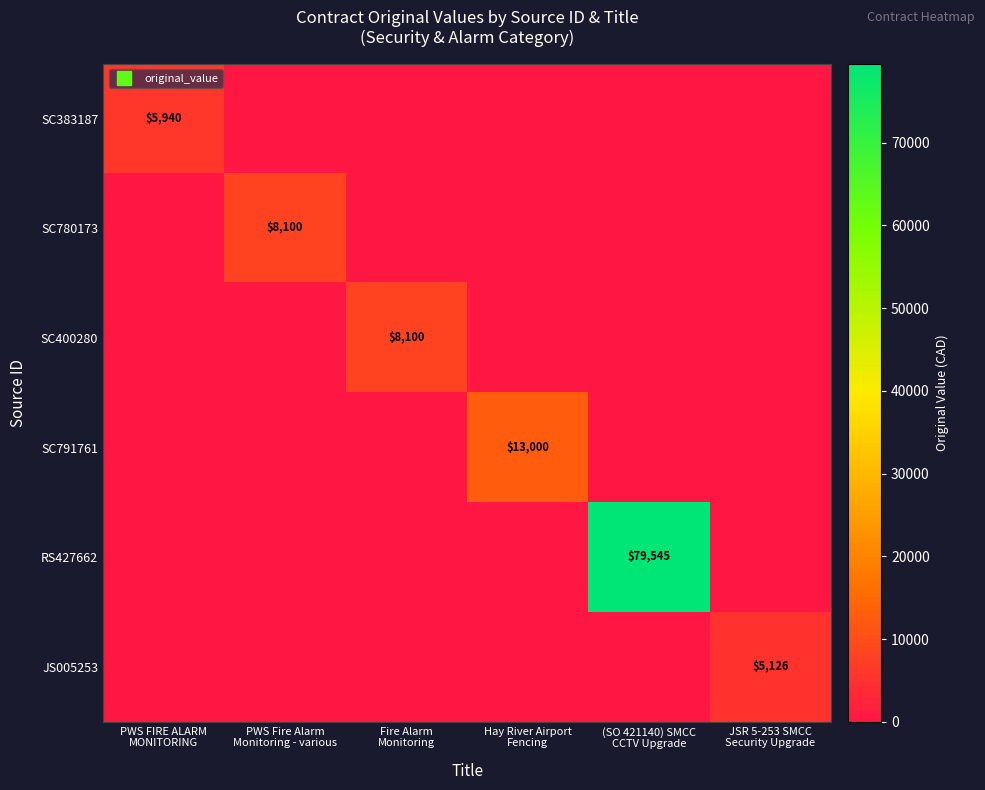

What is the difference between the highest and lowest values at Fire Alarm
Monitoring?

8100.0